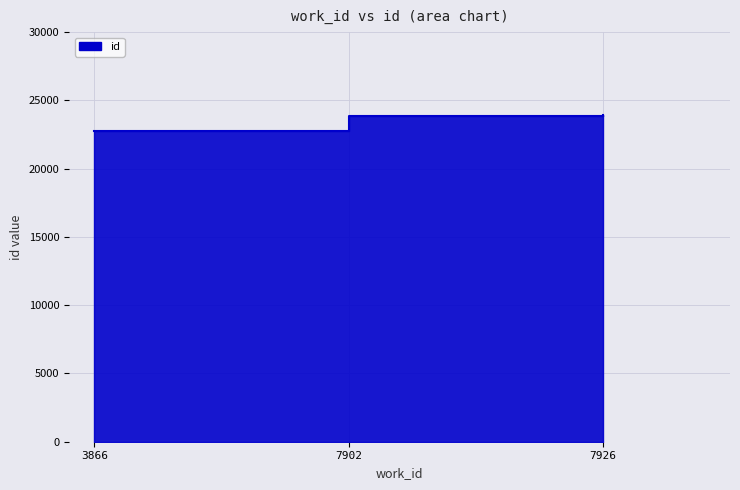

The value at 3866 is 34329. True or false?

False